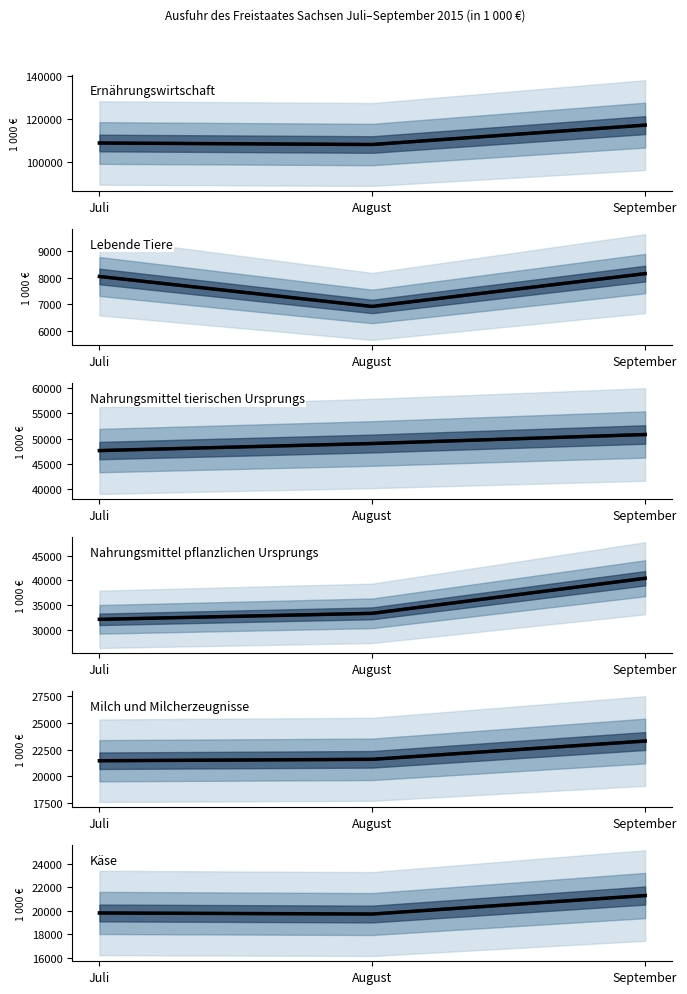

What is the average value of the Käse series?

20277